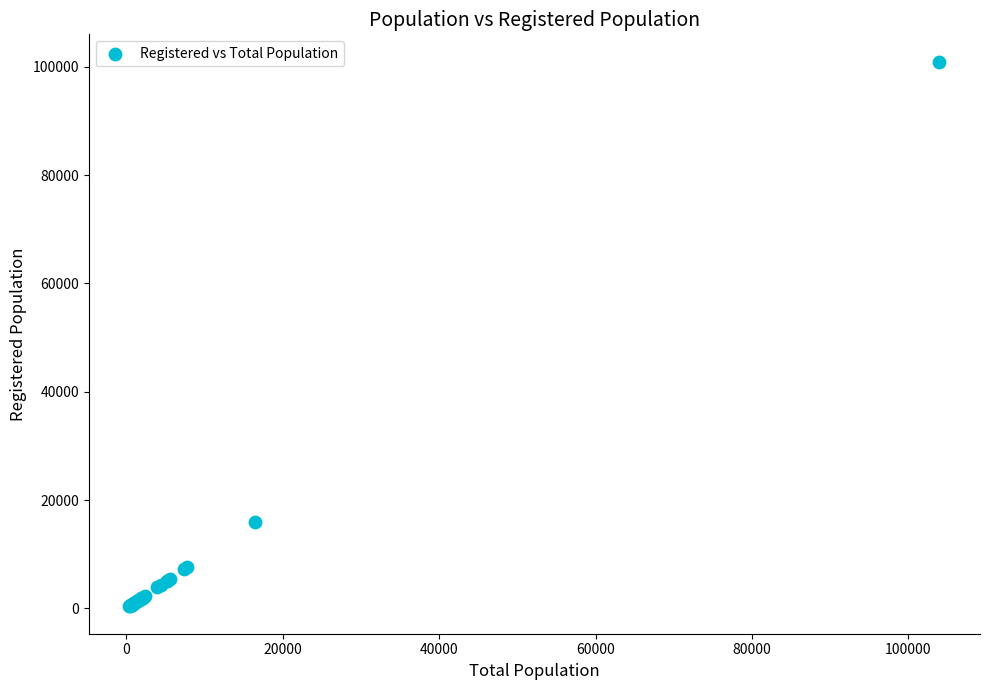

What Y value in the scatter plot is closest to 50657?

15859